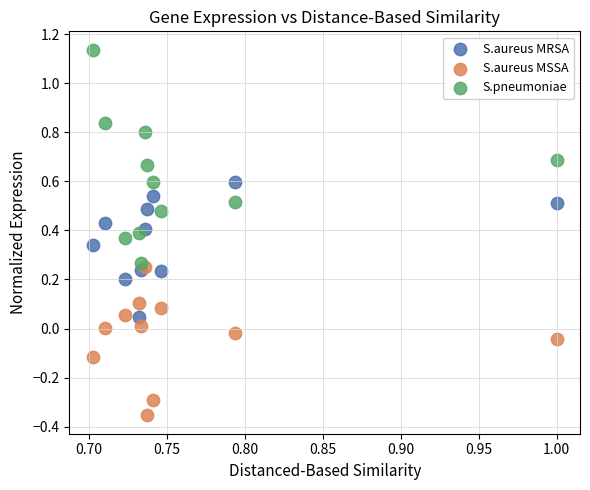

What are all the series names shown in the legend?

S.aureus MRSA, S.aureus MSSA, S.pneumoniae